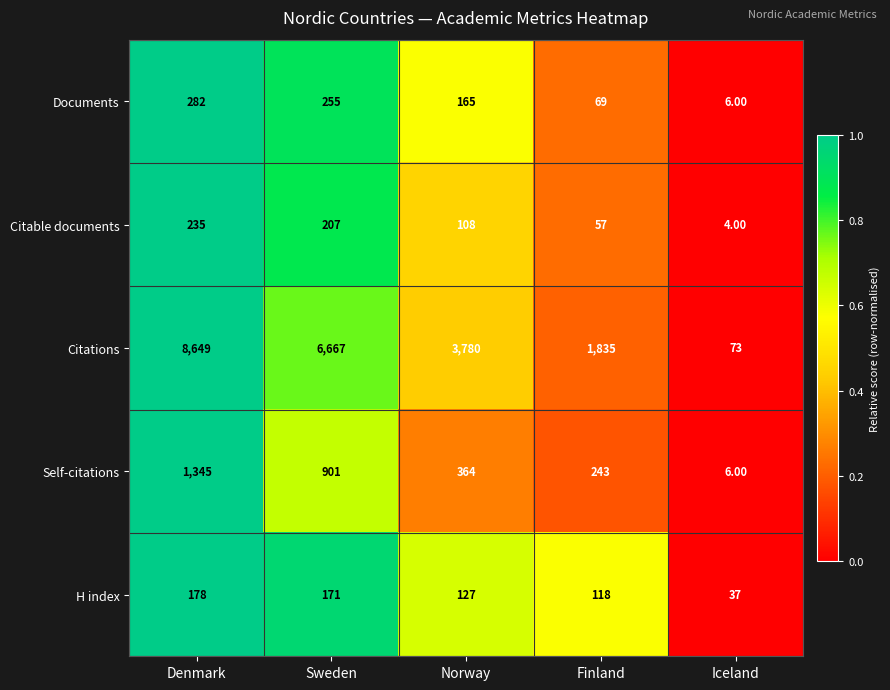

How many categories are shown in the chart?

5